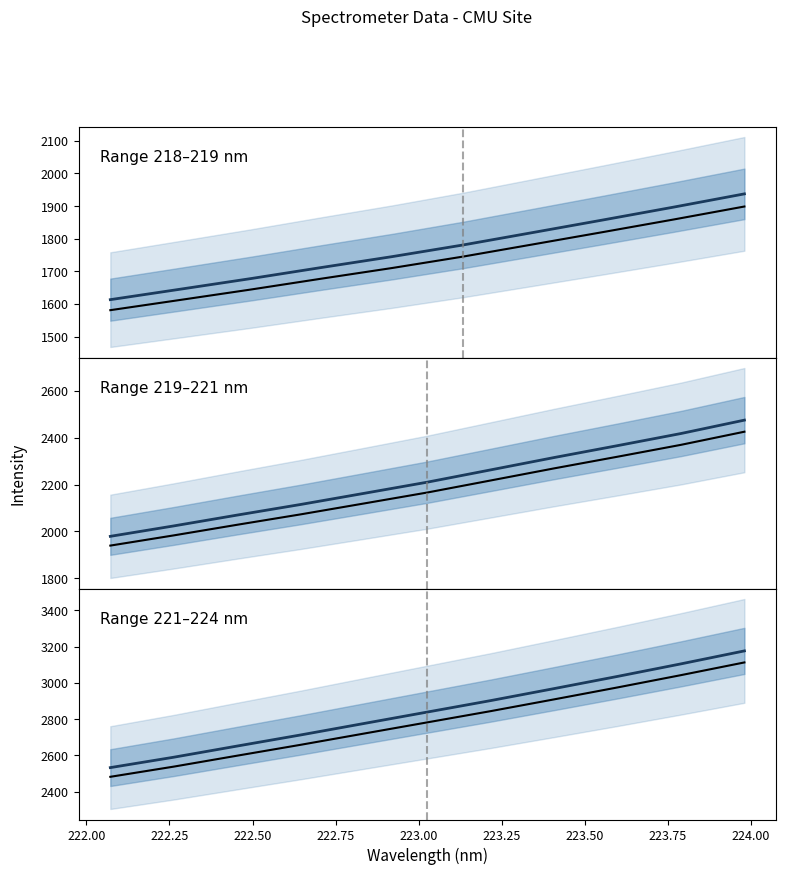

What is the difference between the highest and lowest values at 222.25?

53.0